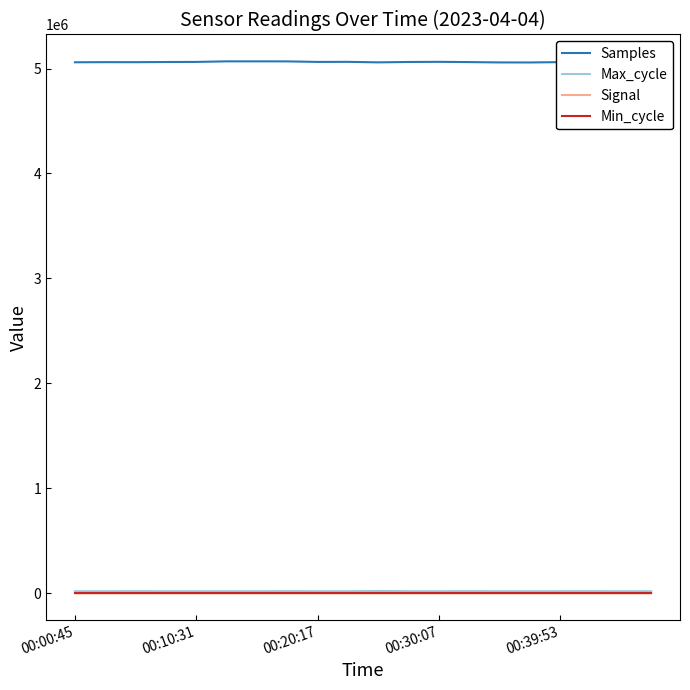

What is the sum of all Max_cycle values?

403038